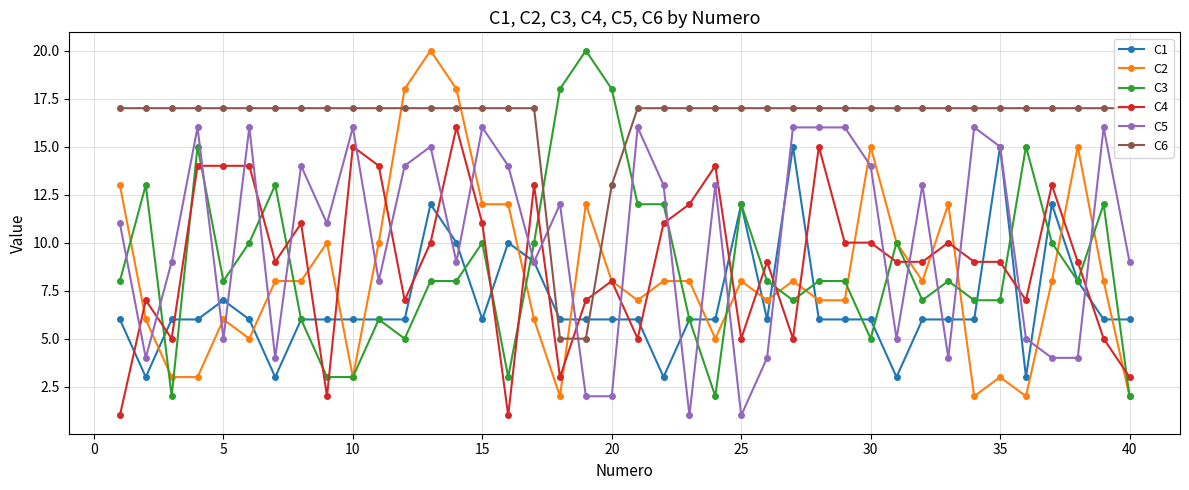

Reading right to left, what are all the values shown in this chart?

C1: 6	6	8	12	3	15	6	6	6	3	6	6	6	15	6	12	6	6	3	6	6	6	6	9	10	6	10	12	6	6	6	6	6	3	6	7	6	6	3	6
C2: 2	8	15	8	2	3	2	12	8	10	15	7	7	8	7	8	5	8	8	7	8	12	2	6	12	12	18	20	18	10	3	10	8	8	5	6	3	3	6	13
C3: 2	12	8	10	15	7	7	8	7	10	5	8	8	7	8	12	2	6	12	12	18	20	18	10	3	10	8	8	5	6	3	3	6	13	10	8	15	2	13	8
C4: 3	5	9	13	7	9	9	10	9	9	10	10	15	5	9	5	14	12	11	5	8	7	3	13	1	11	16	10	7	14	15	2	11	9	14	14	14	5	7	1
C5: 9	16	4	4	5	15	16	4	13	5	14	16	16	16	4	1	13	1	13	16	2	2	12	9	14	16	9	15	14	8	16	11	14	4	16	5	16	9	4	11
C6: 17	17	17	17	17	17	17	17	17	17	17	17	17	17	17	17	17	17	17	17	13	5	5	17	17	17	17	17	17	17	17	17	17	17	17	17	17	17	17	17